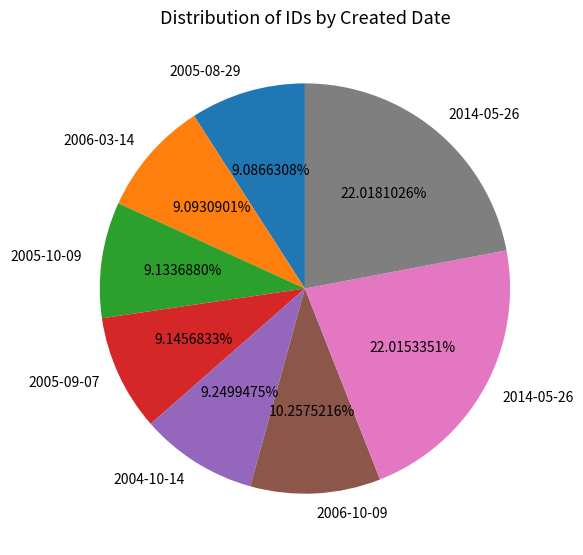

Does any single category account for the majority?

No